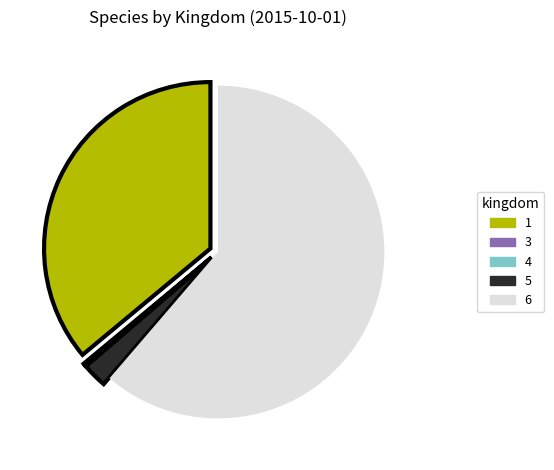

What is the largest slice in the pie chart?

6